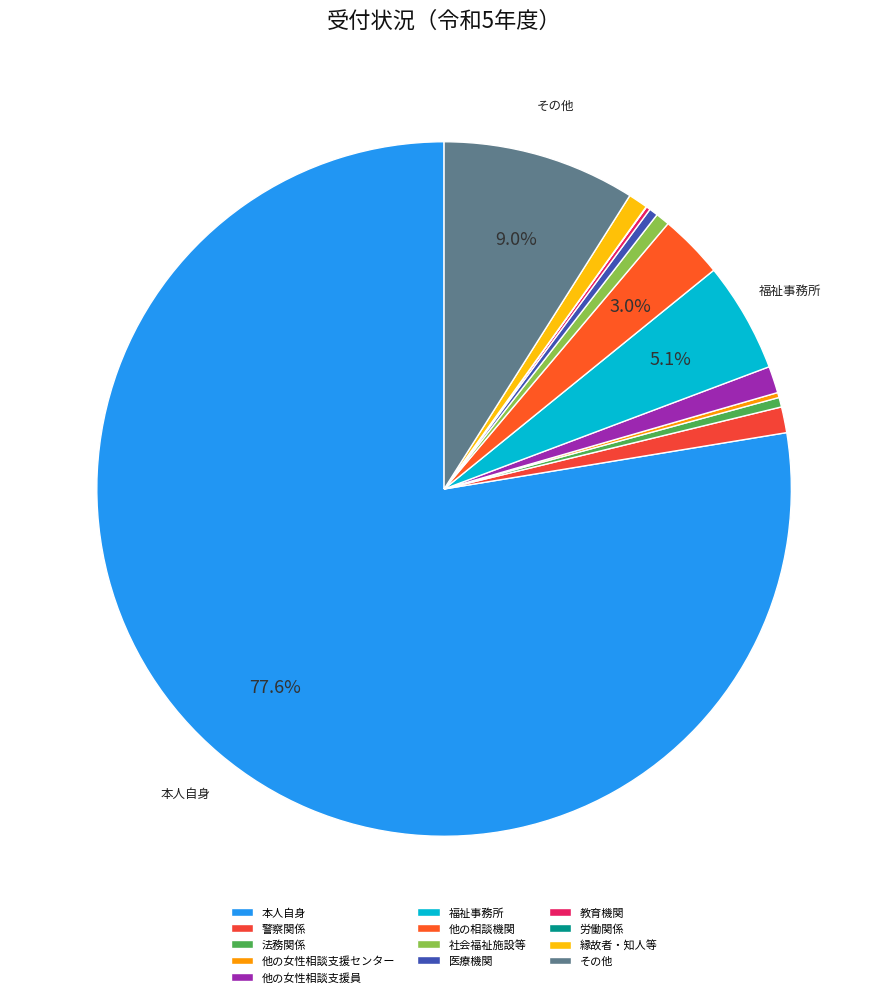

To the nearest percent, what portion does 社会福祉施設等 represent?

1%